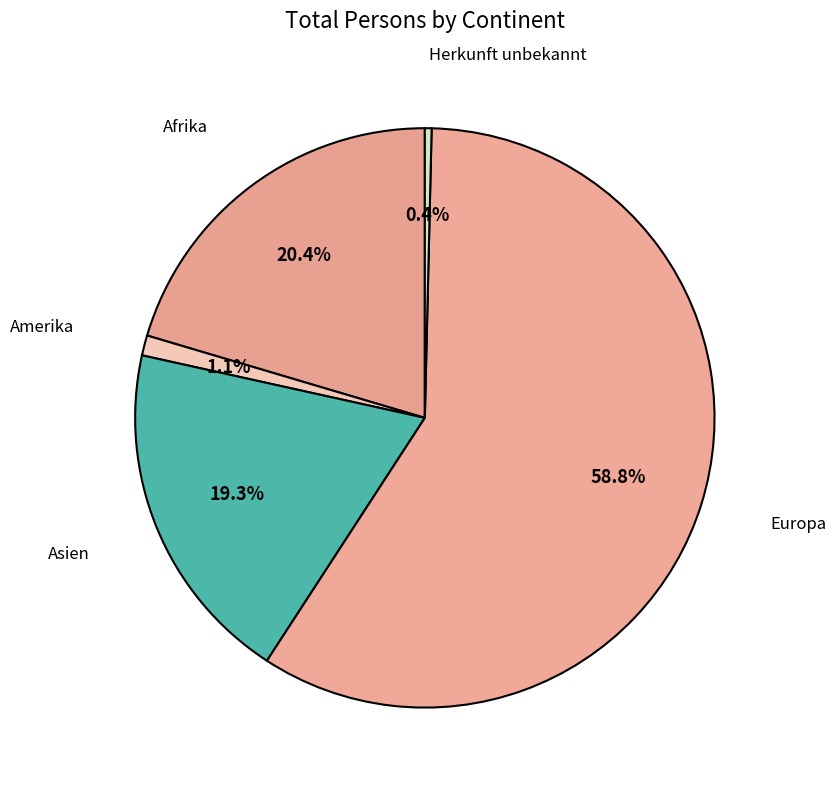

How many segments does this pie chart have?

5